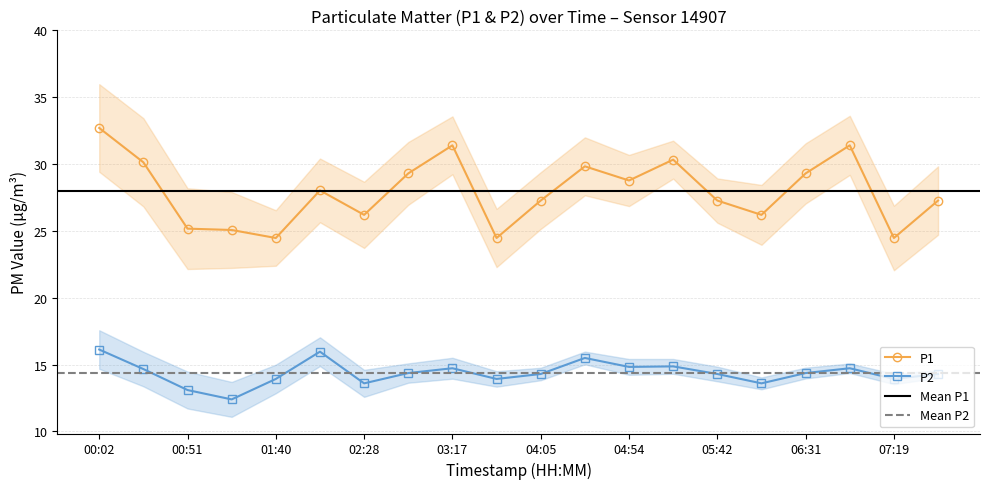

What is the difference between the highest and lowest values at 01:15?

12.7